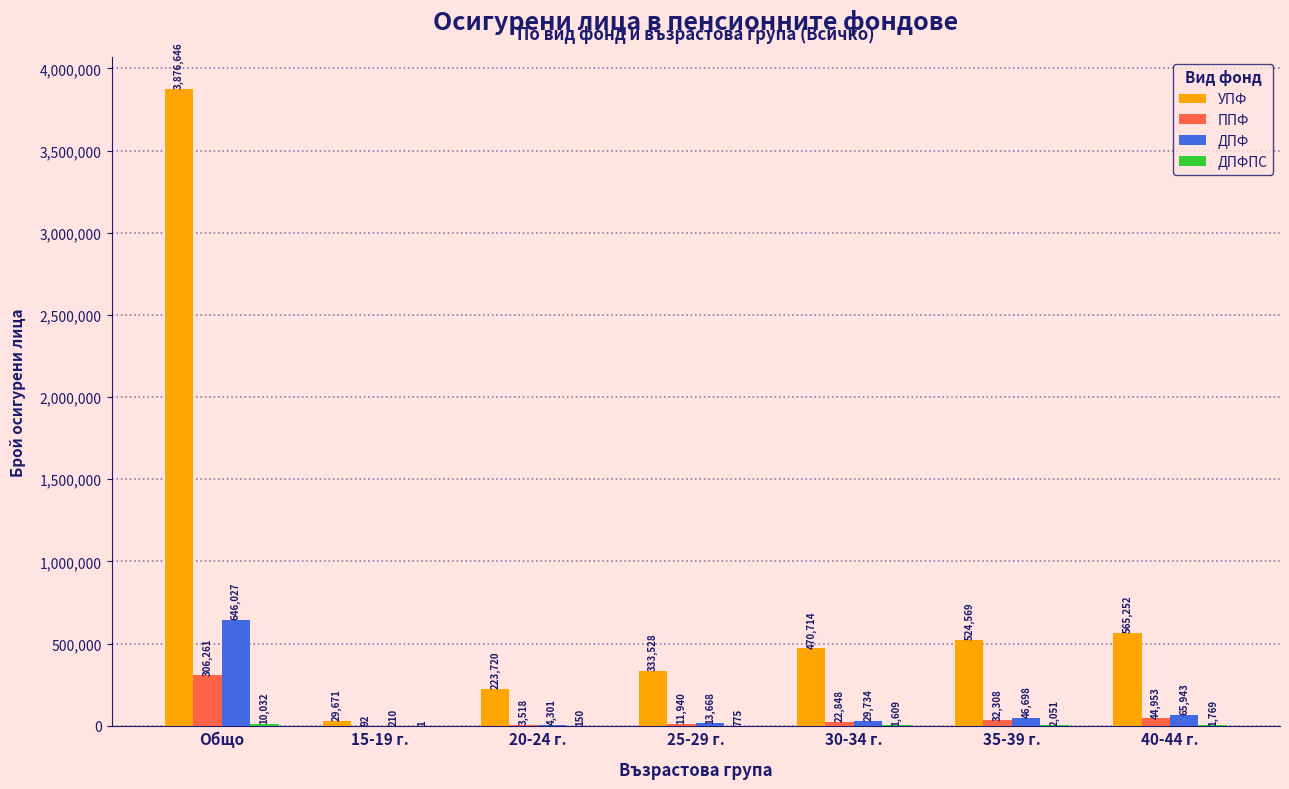

What is the sum of all ППФ values?

421920